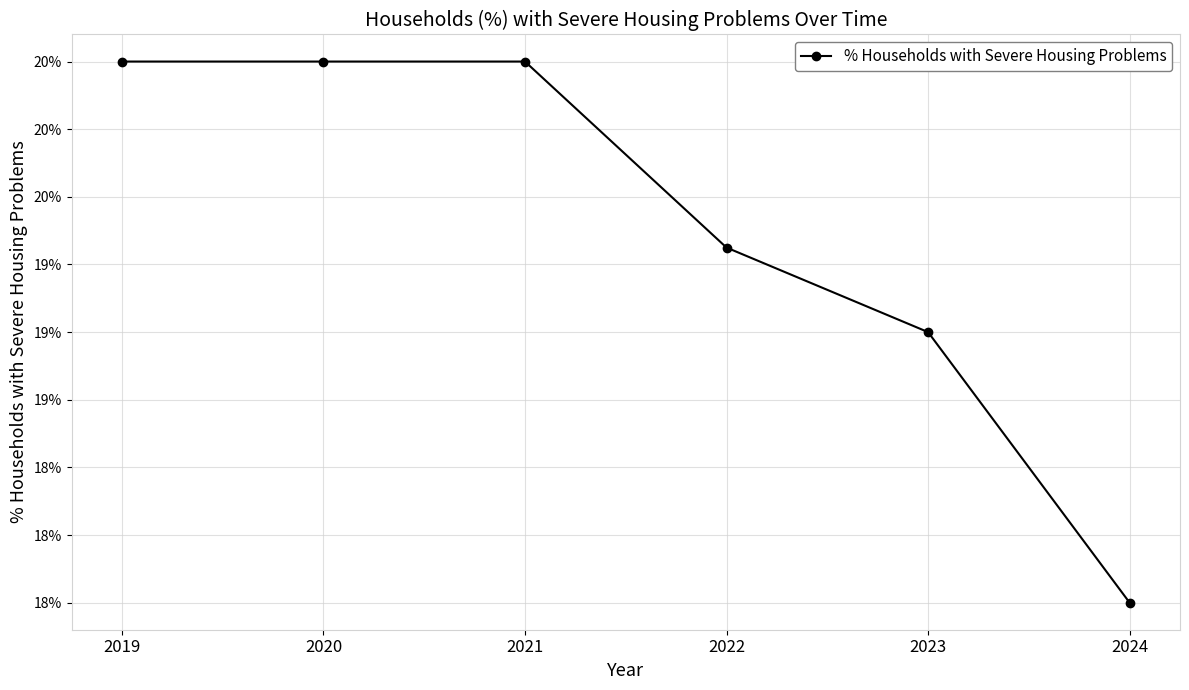

What is the value of the 2nd point from the left?

0.2